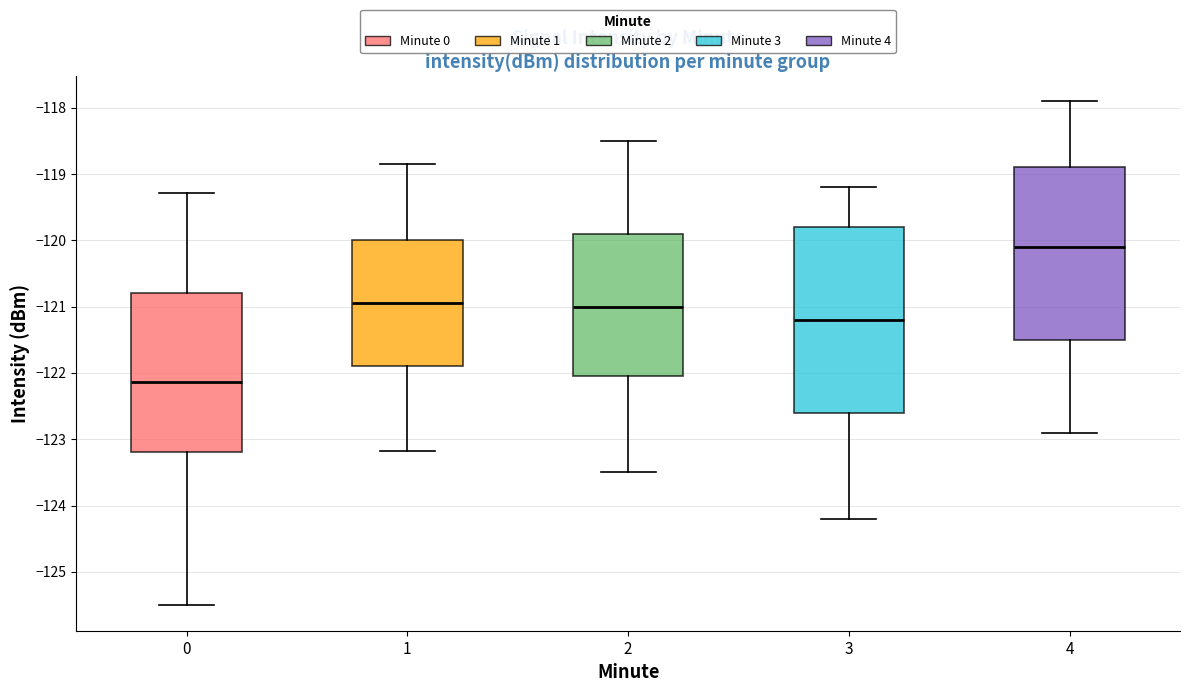

Reading left to right, read every box against the y-axis: the position of its median line, the range the box covers, and the ends of its whiskers. The values are not printed on the chart, so give them approximately, as read against the axis.

0: median -122.1, box -123.2 to -120.8, whiskers -125.5 to -119.3
1: median -120.9, box -121.9 to -120.0, whiskers -123.2 to -118.9
2: median -121.0, box -122.0 to -119.9, whiskers -123.5 to -118.5
3: median -121.2, box -122.6 to -119.8, whiskers -124.2 to -119.2
4: median -120.1, box -121.5 to -118.9, whiskers -122.9 to -117.9